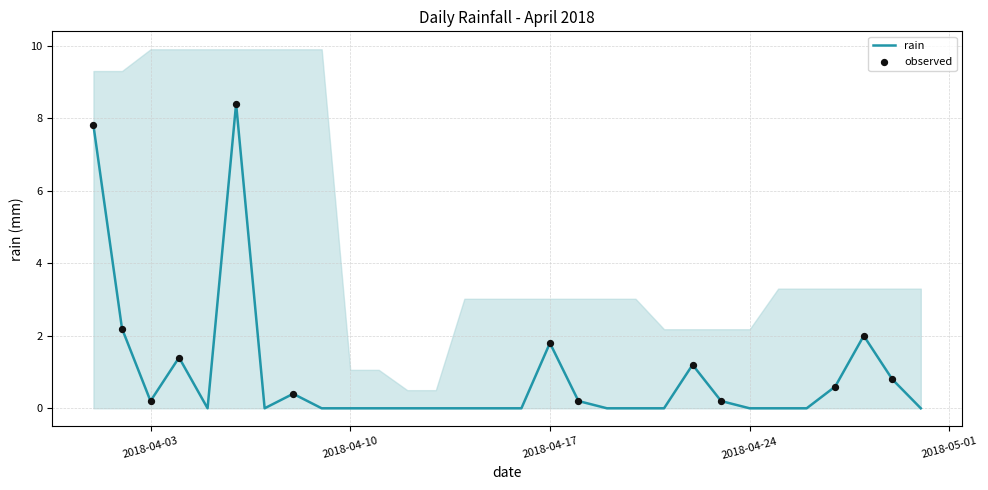

Which has a higher value, 2018-04-30 or 2018-04-27?

2018-04-27